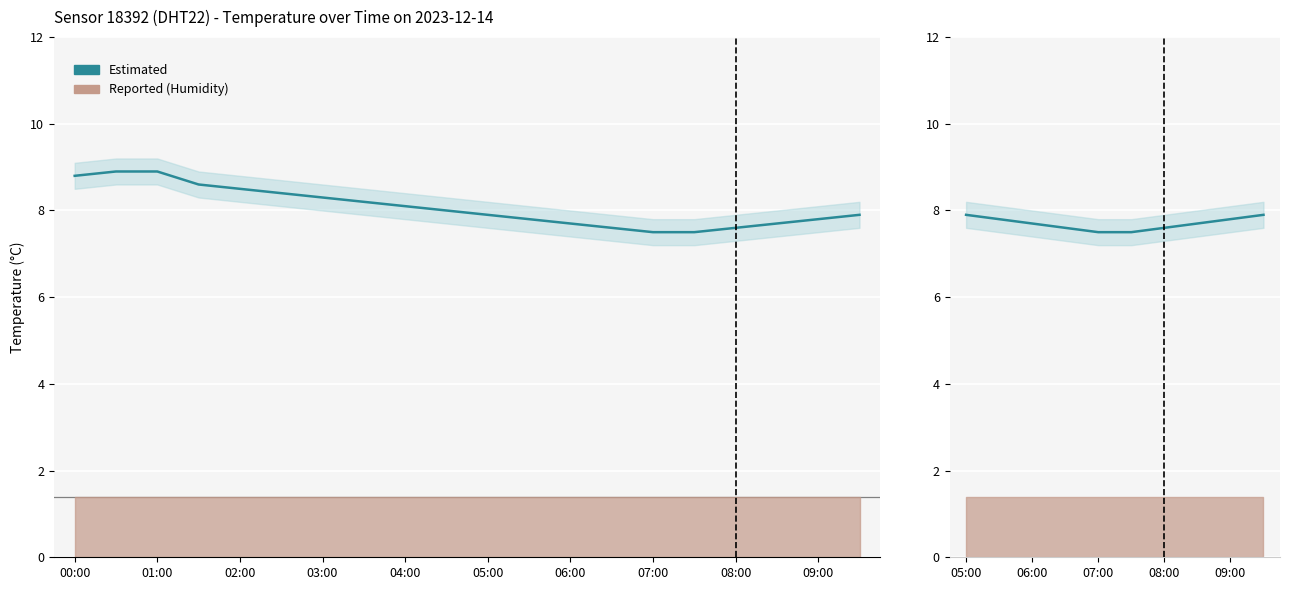

True or false: temperature_upper and temperature cross at least once.

False